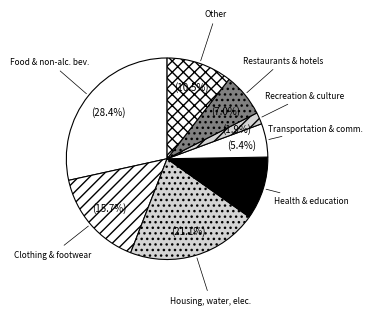

Which has a higher value, Clothing & footwear or Recreation & culture?

Clothing & footwear